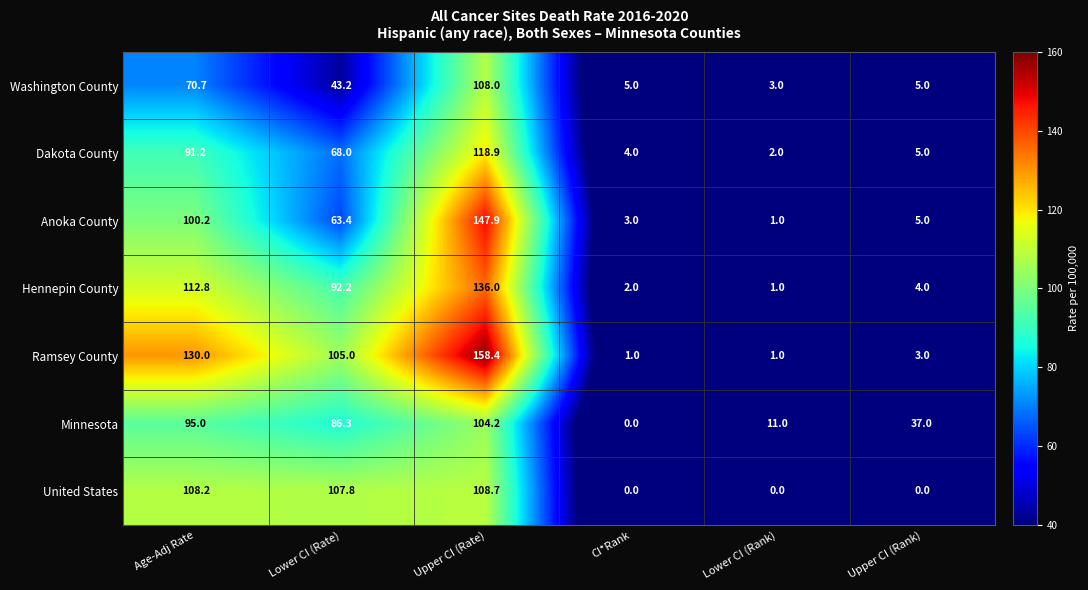

At which category is the sum across all series the highest?

Upper CI (Rate)